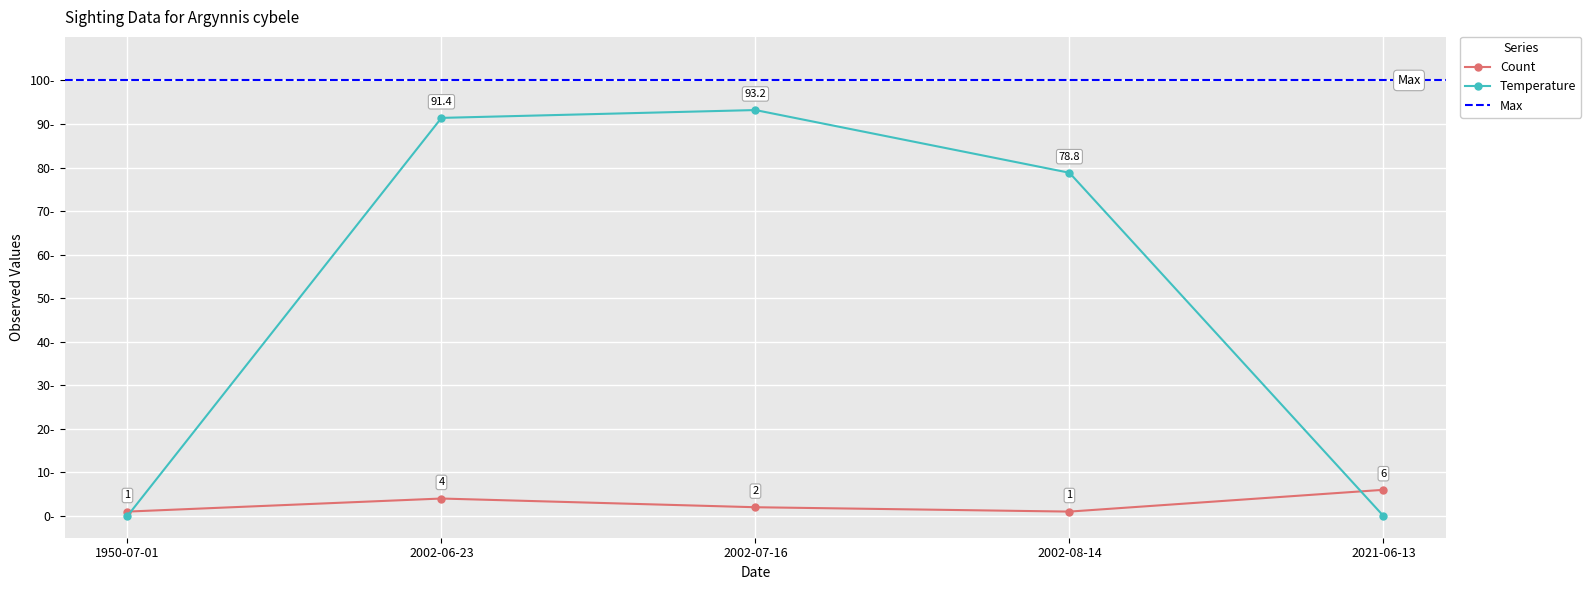

Rank the series by their average value, from lowest to highest.

Count, Temperature